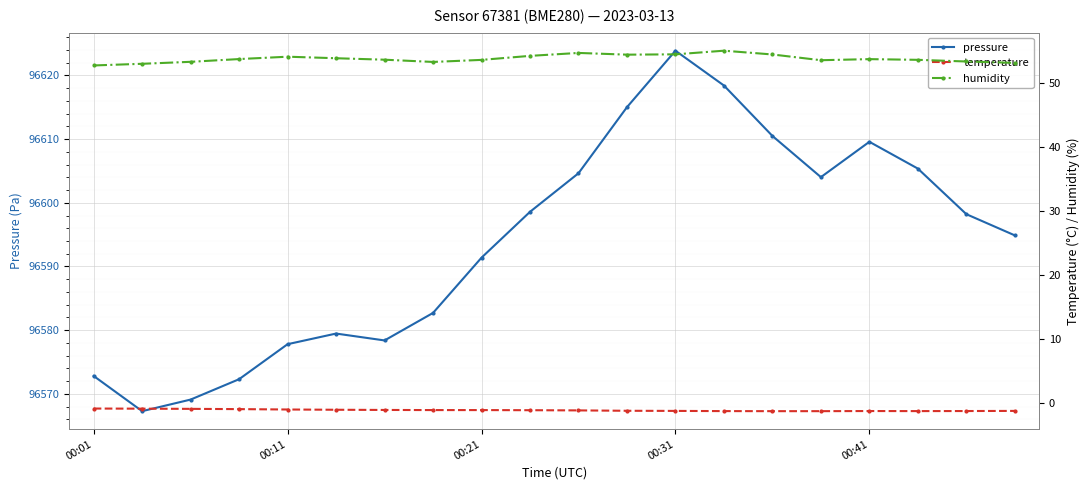

What is the minimum value for pressure?

96567.3